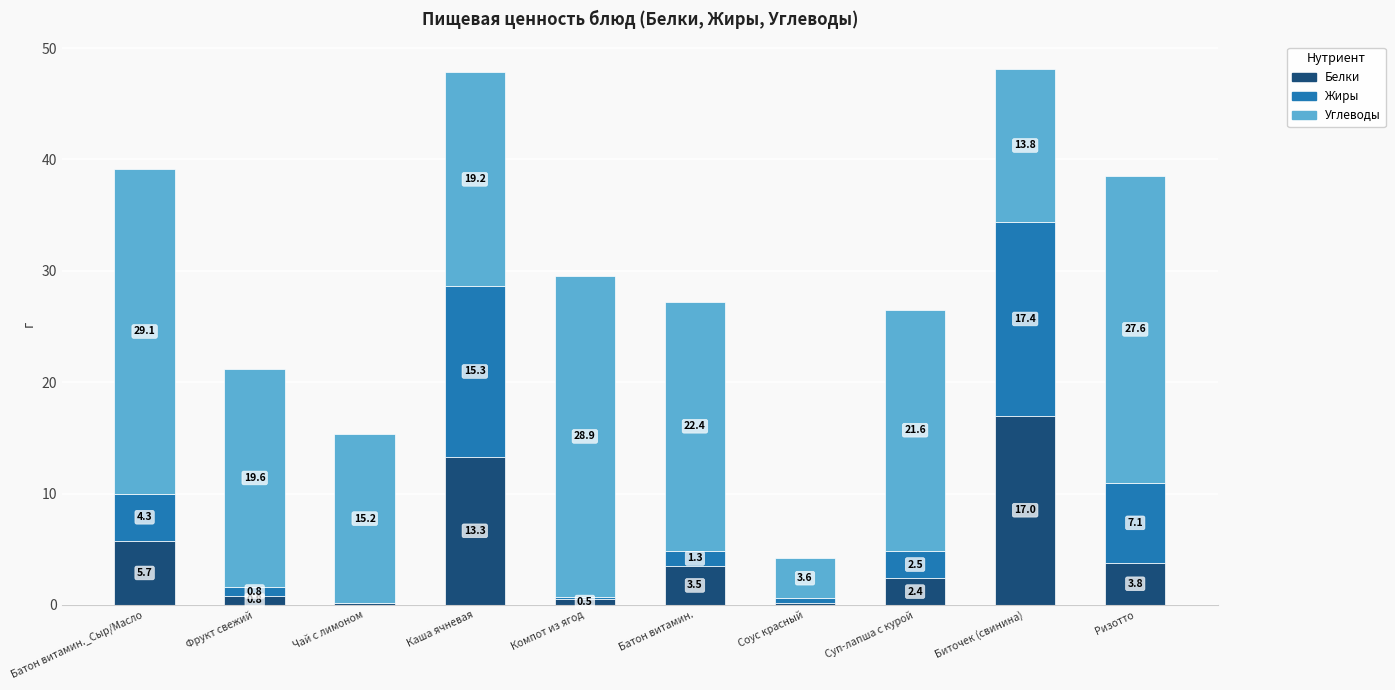

What is the maximum value for Белки?

17.0